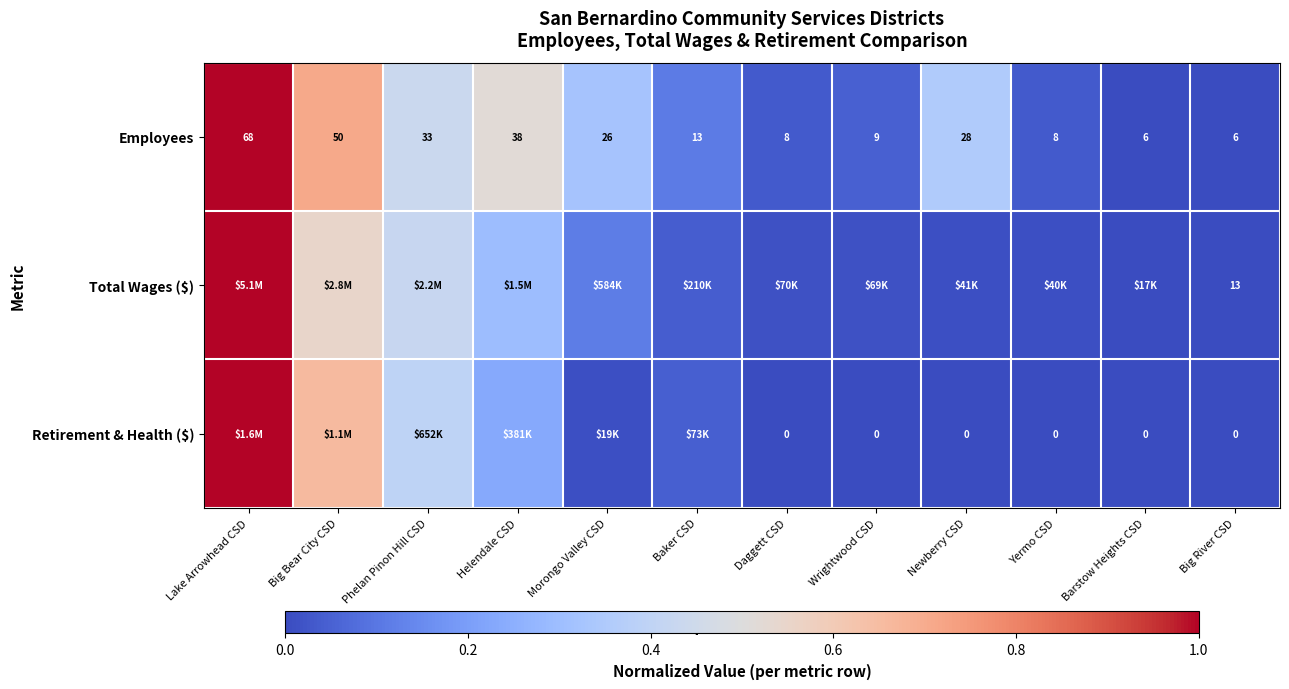

Where is Employees nearest to the value 37?

Helendale CSD